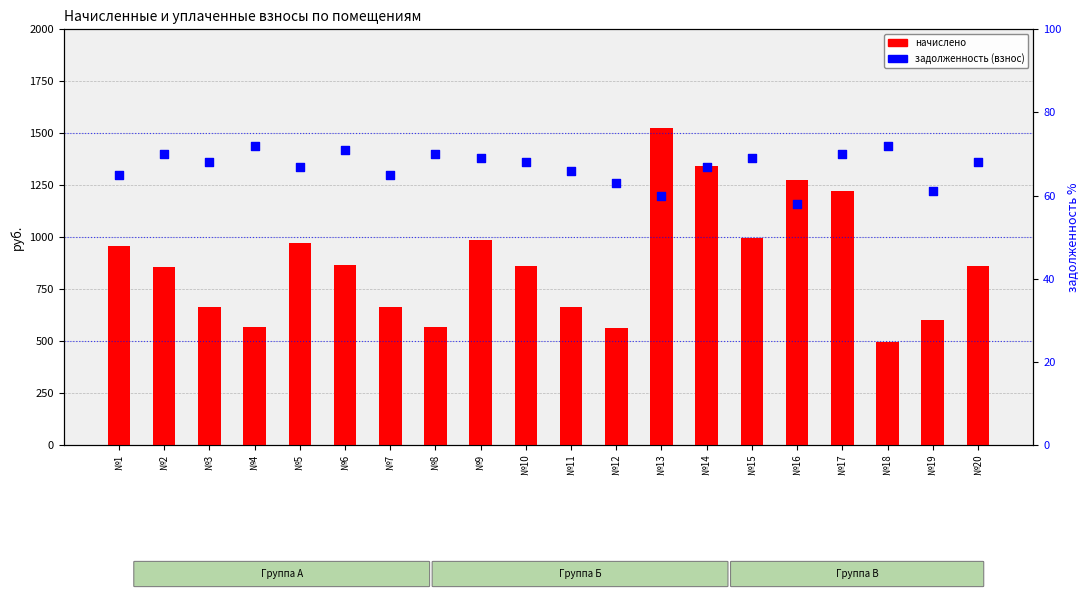

Which series reaches the maximum Y coordinate?

начислено